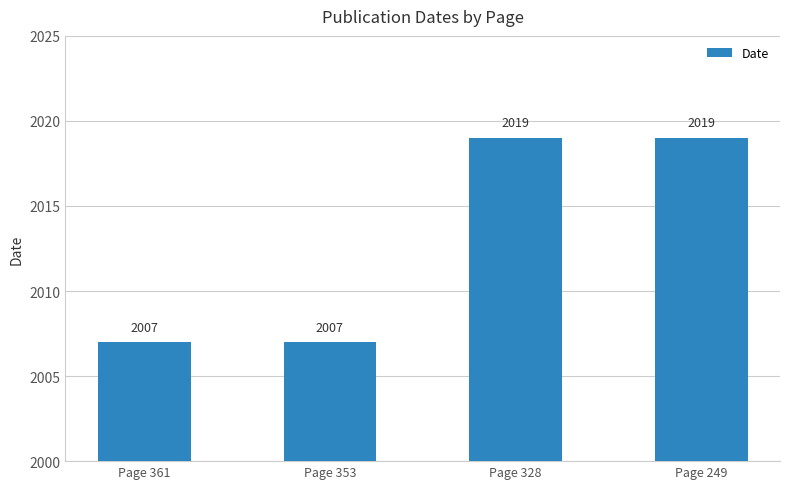

What is the value of the 1st bar from the left?

2007